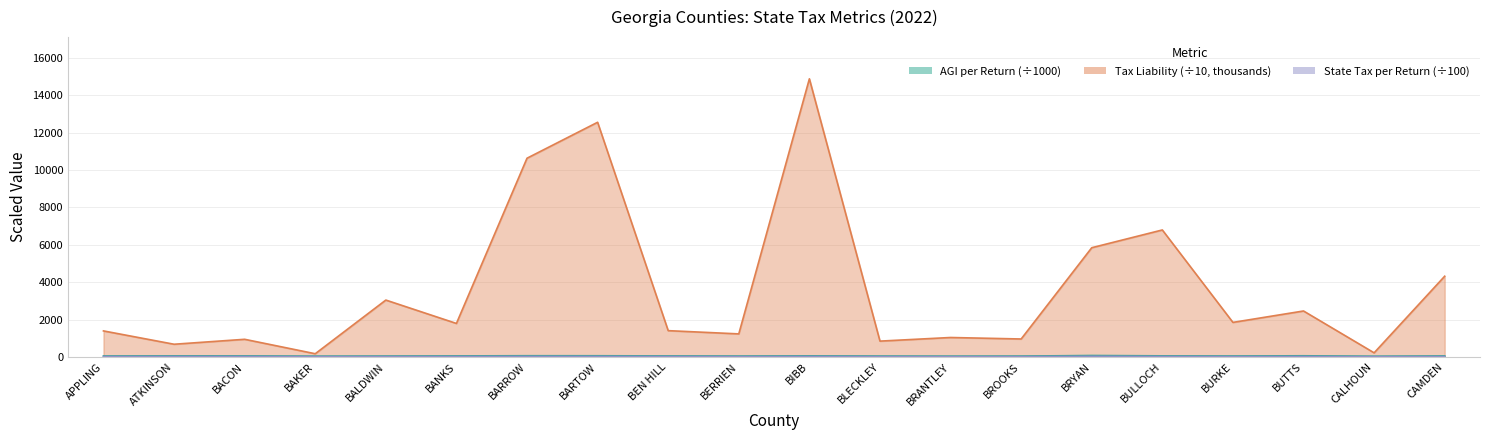

Rank the series by their maximum value, from highest to lowest.

Tax Liability (thousands), AGI per Return, State Tax per Return